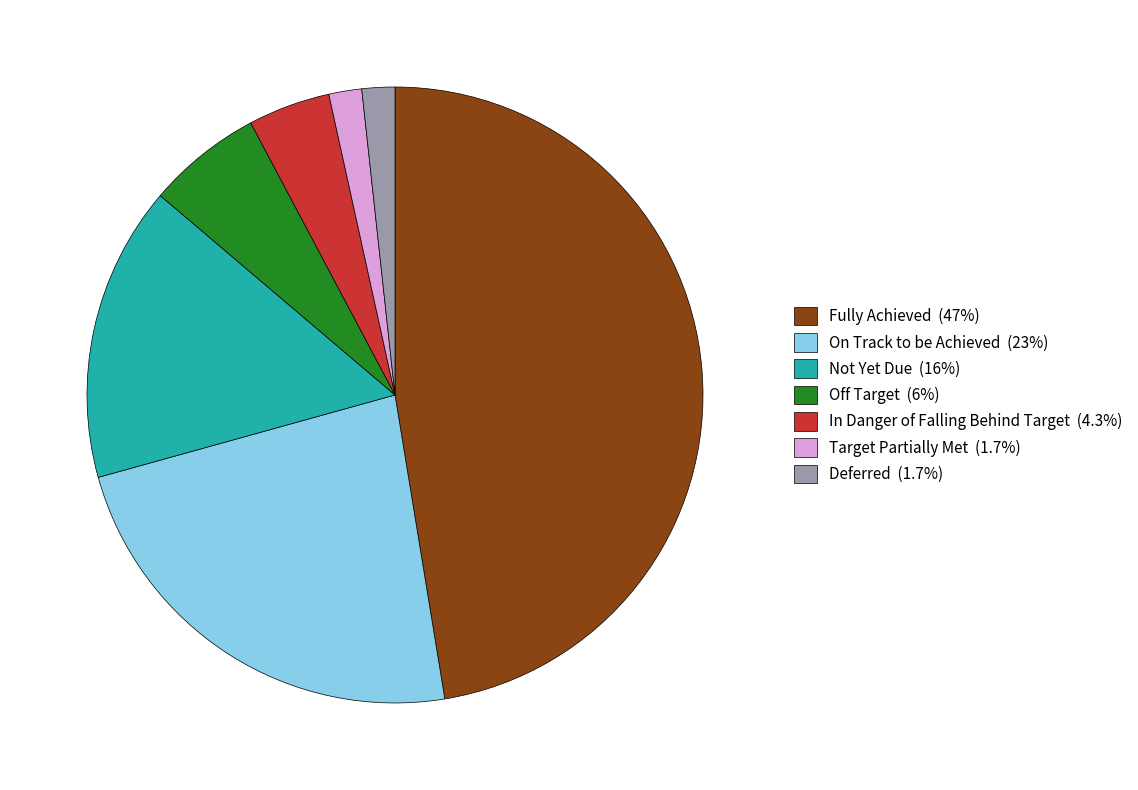

Do In Danger of Falling Behind Target (4.3%) and Fully Achieved (47%) together represent more than half of the pie?

Yes